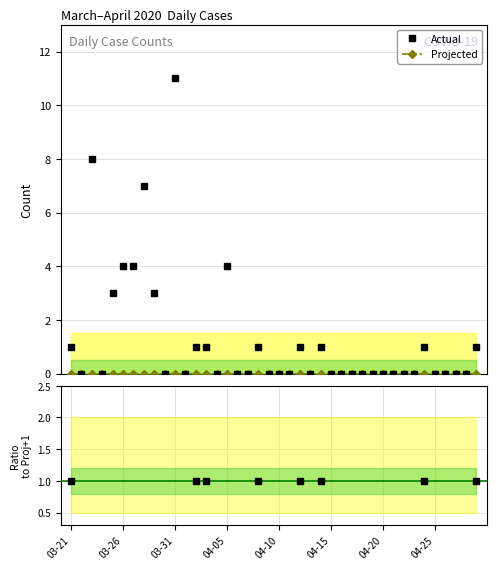

What position from the left is 03-21?

1